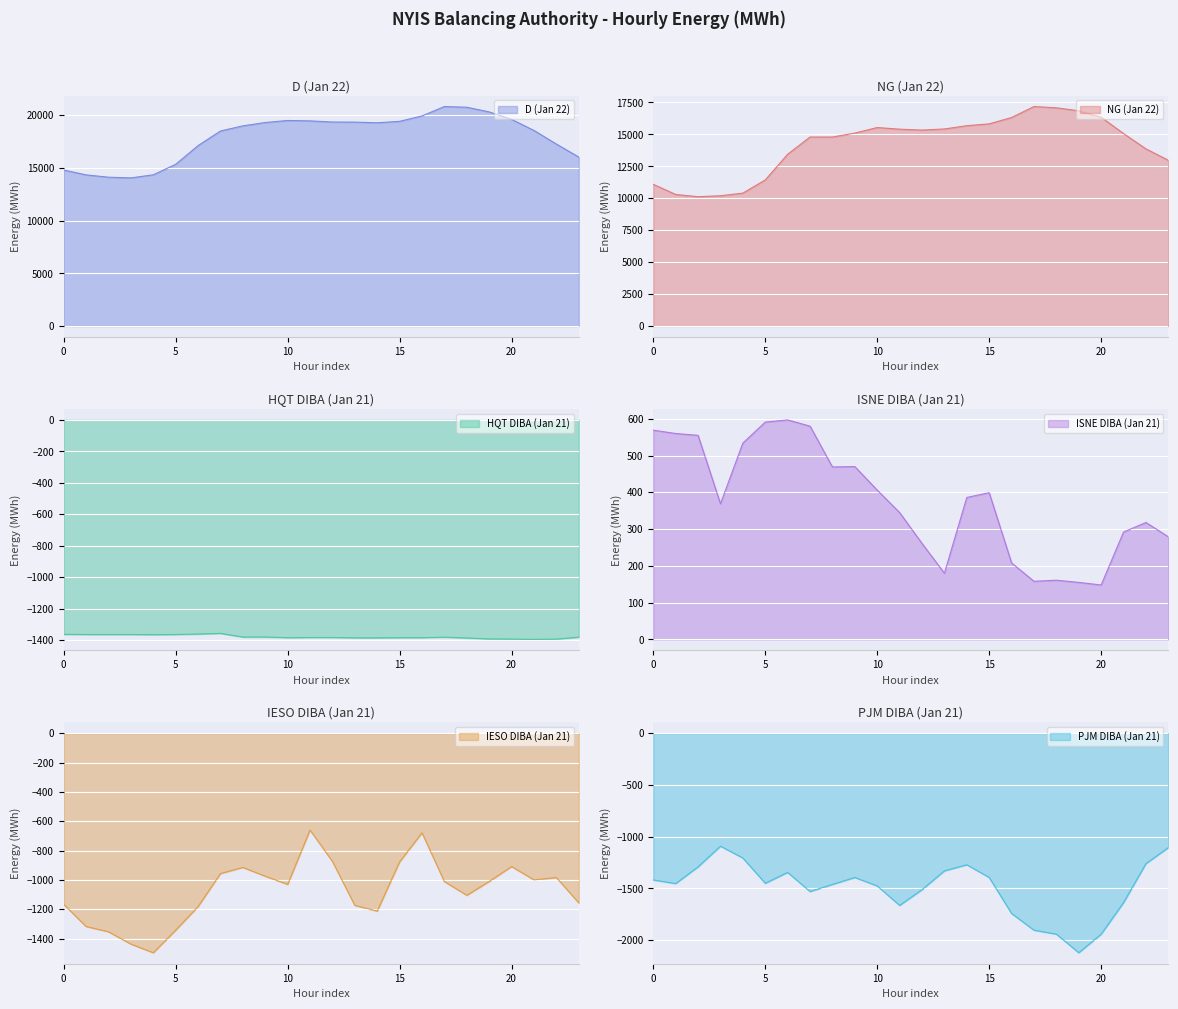

In D (Jan 22), how many points are lower than both neighbors (excluding endpoints)?

2